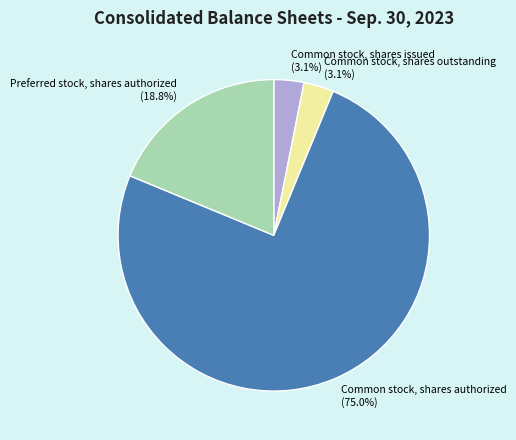

Which slice is the largest?

Common stock, shares authorized